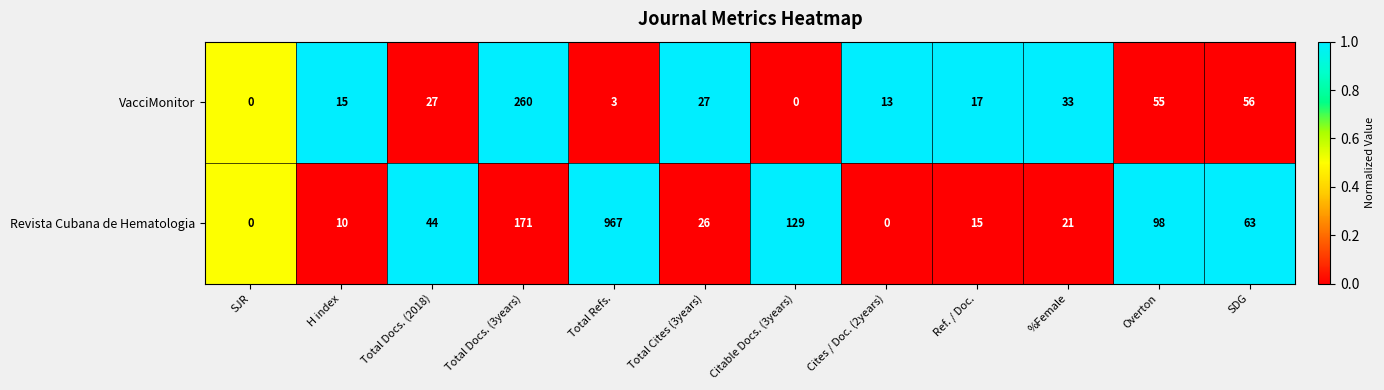

What is the sum of the VacciMonitor values at Total Docs. (3years) and Total Docs. (2018)?

287